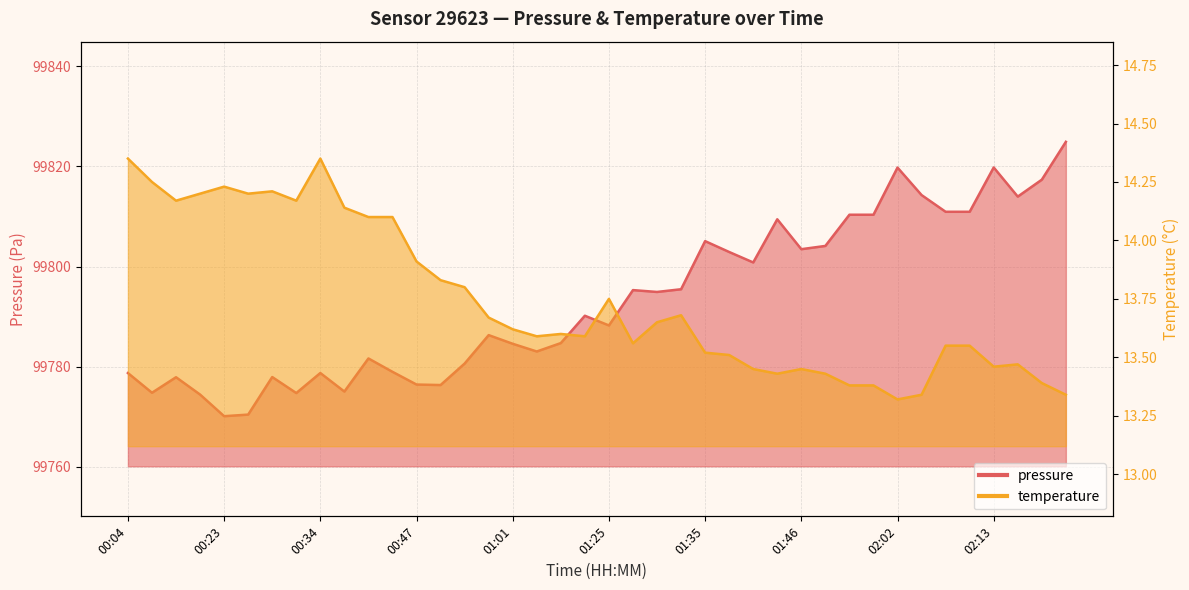

The value of temperature at 00:53 is 9.2. True or false?

False